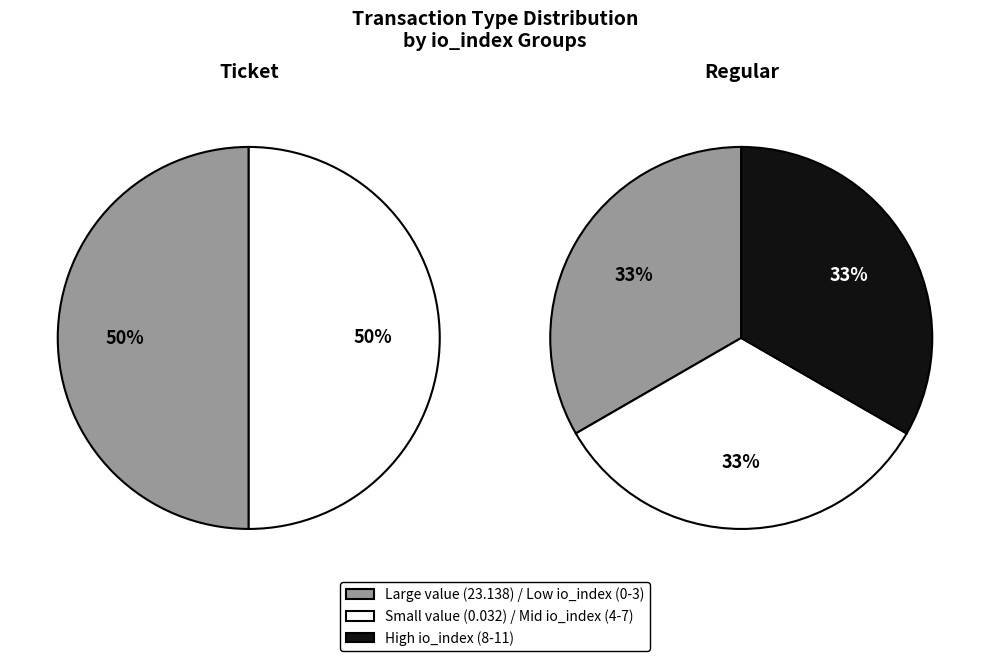

Does any single category account for the majority?

No